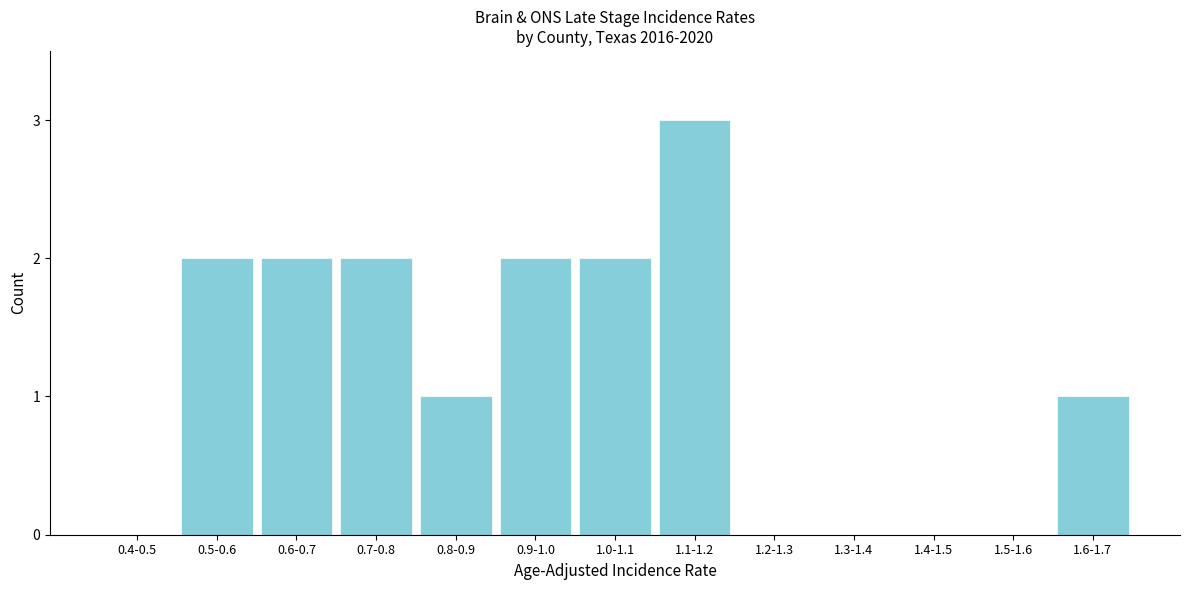

Reading left to right, what are all the values shown in this chart?

0.4-0.5=0	0.5-0.6=2	0.6-0.7=2	0.7-0.8=2	0.8-0.9=1	0.9-1.0=2	1.0-1.1=2	1.1-1.2=3	1.2-1.3=0	1.3-1.4=0	1.4-1.5=0	1.5-1.6=0	1.6-1.7=1